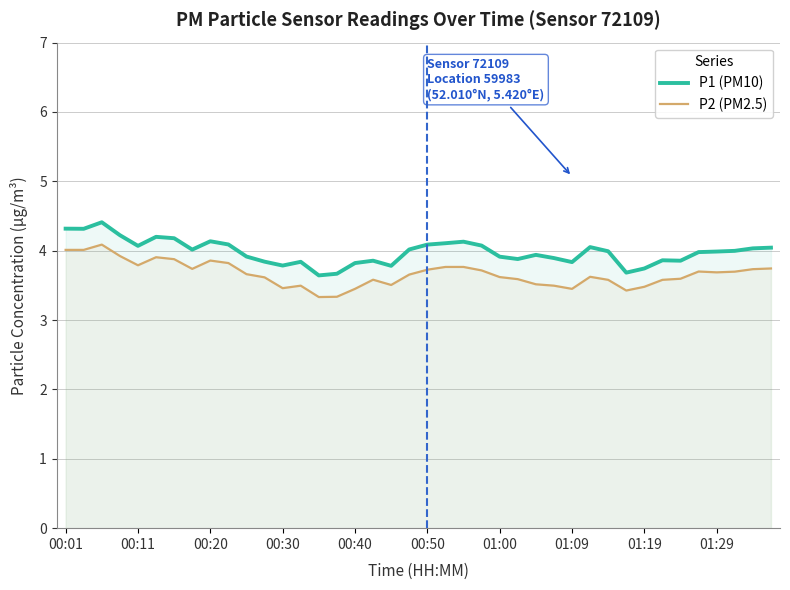

True or false: P1 (PM10) has more than 1 points higher than both neighbors.

True